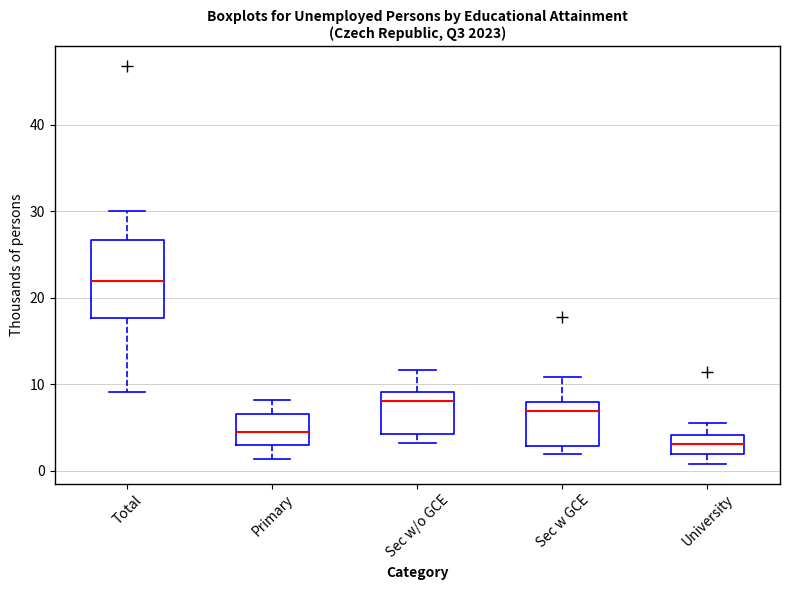

Reading left to right, read every box against the y-axis: the position of its median line, the range the box covers, and the ends of its whiskers. The values are not printed on the chart, so give them approximately, as read against the axis.

Total: median 22, box 18 to 27, whiskers 9 to 30
Primary: median 4, box 3 to 7, whiskers 1 to 8
Sec w/o GCE: median 8, box 4 to 9, whiskers 3 to 12
Sec w GCE: median 7, box 3 to 8, whiskers 2 to 11
University: median 3, box 2 to 4, whiskers 1 to 5